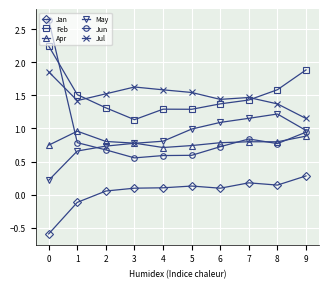

What is the smallest value displayed?

-0.6